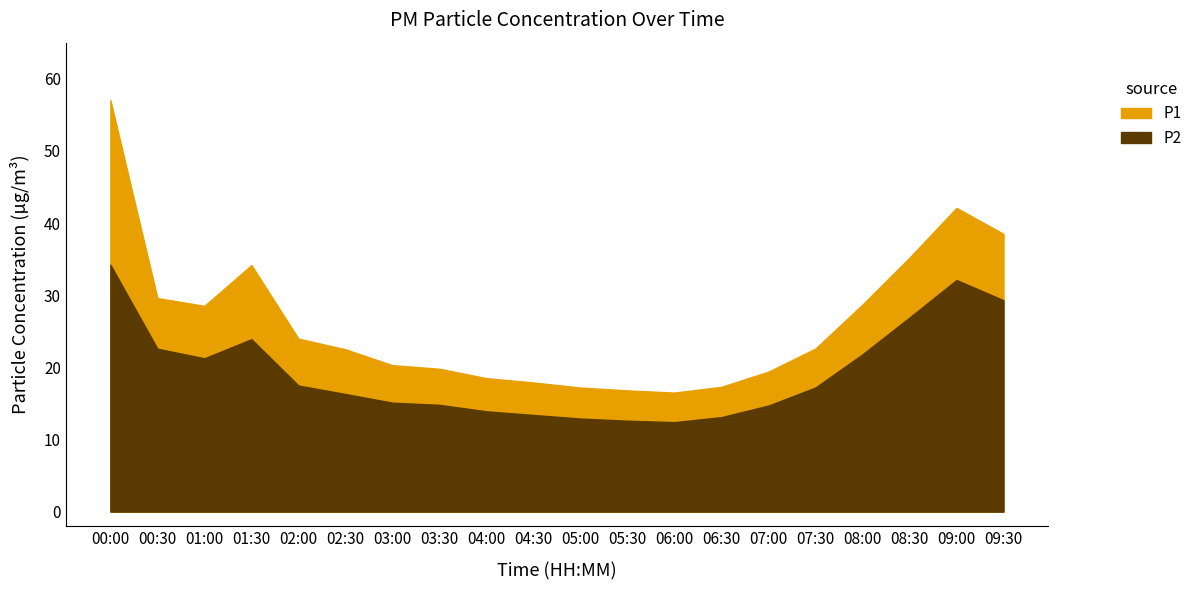

The P2 series shows 8.6 at 00:30. True or false?

False